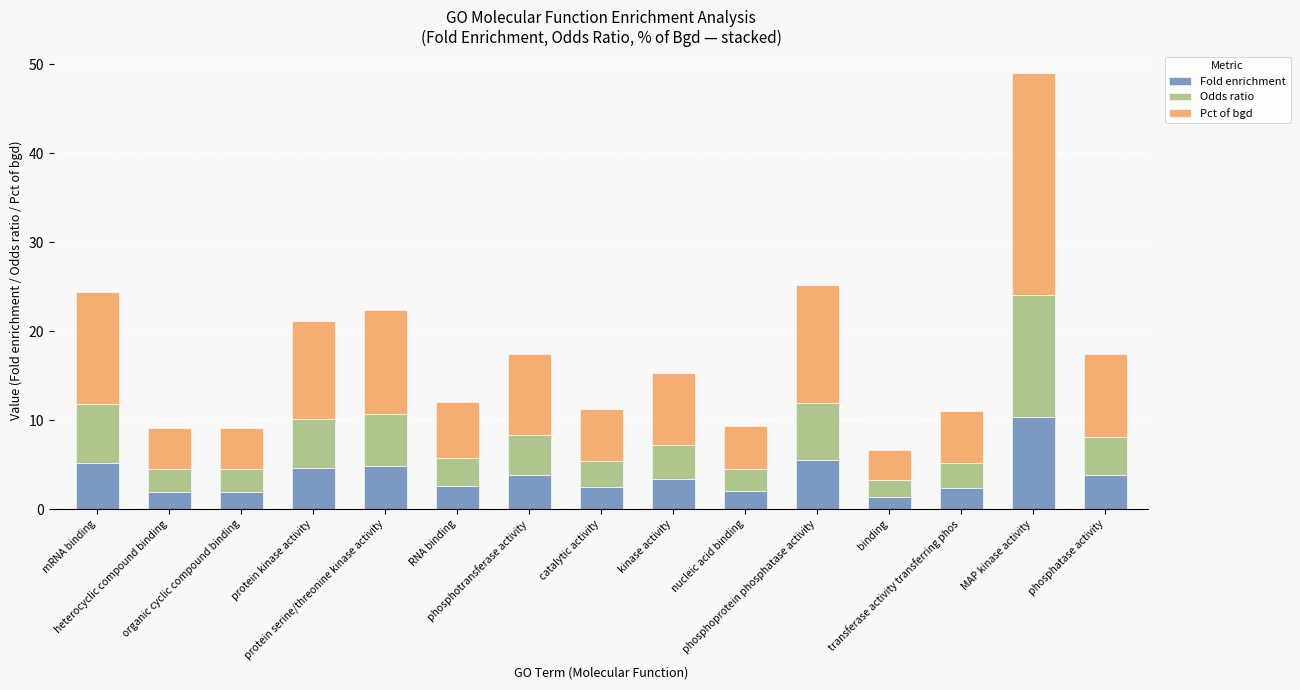

What is the maximum value for Fold enrichment?

10.3